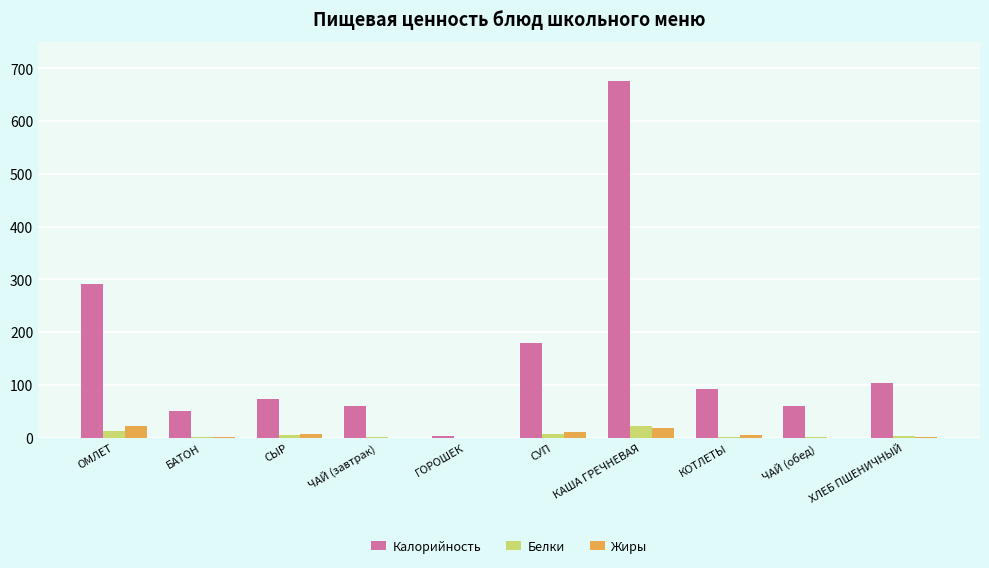

How many data points does each series have?

10